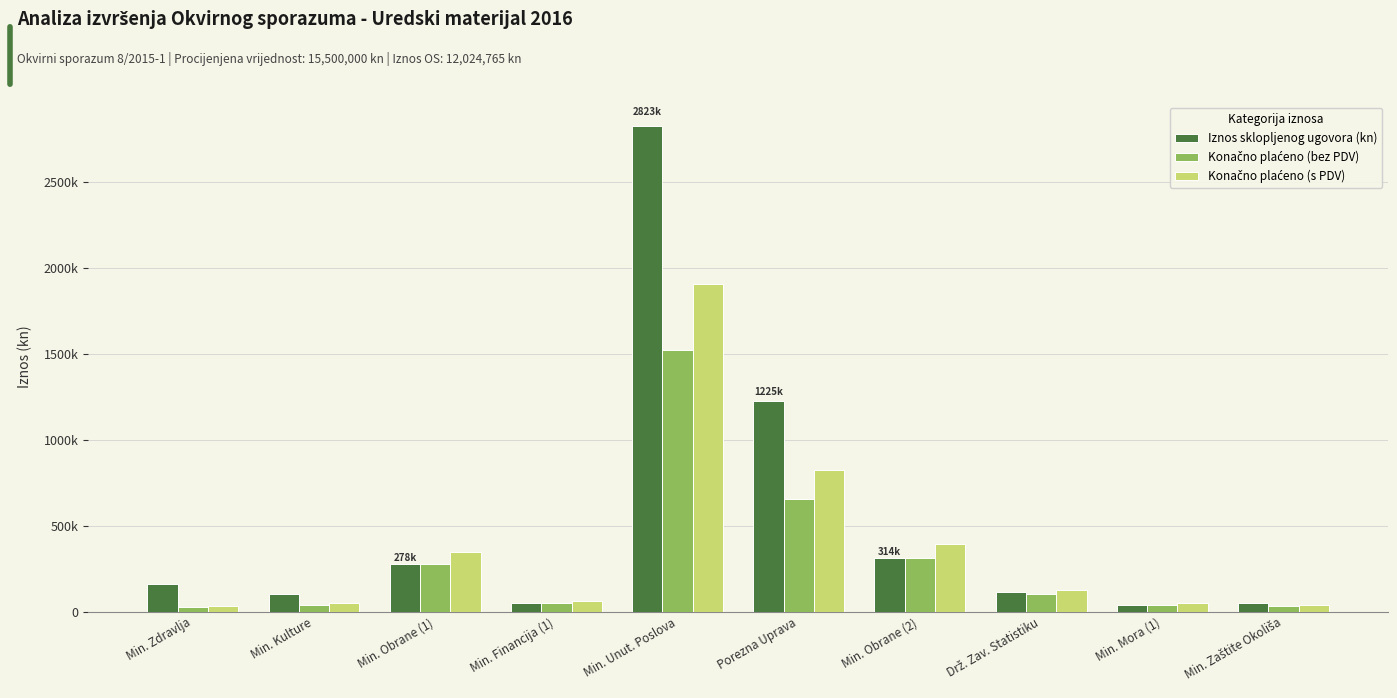

At which category is the sum across all series the highest?

Min. Unut. Poslova